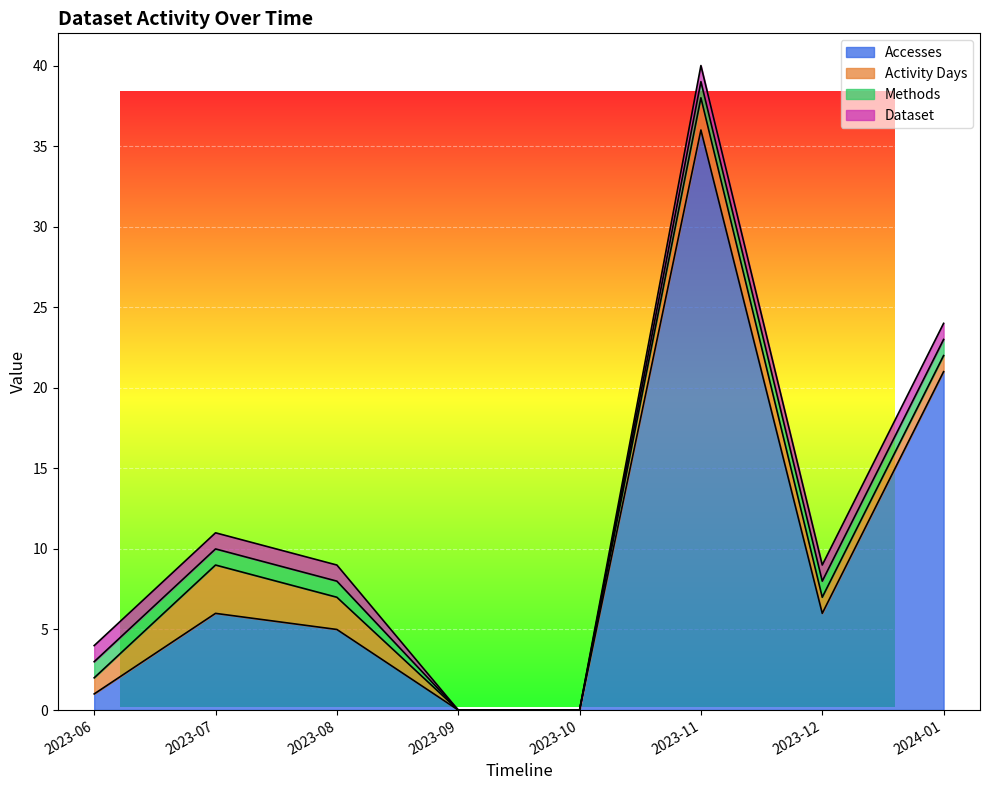

List the labels in order of Activity Days value, largest first.

2023-07, 2023-08, 2023-11, 2023-06, 2023-12, 2024-01, 2023-09, 2023-10